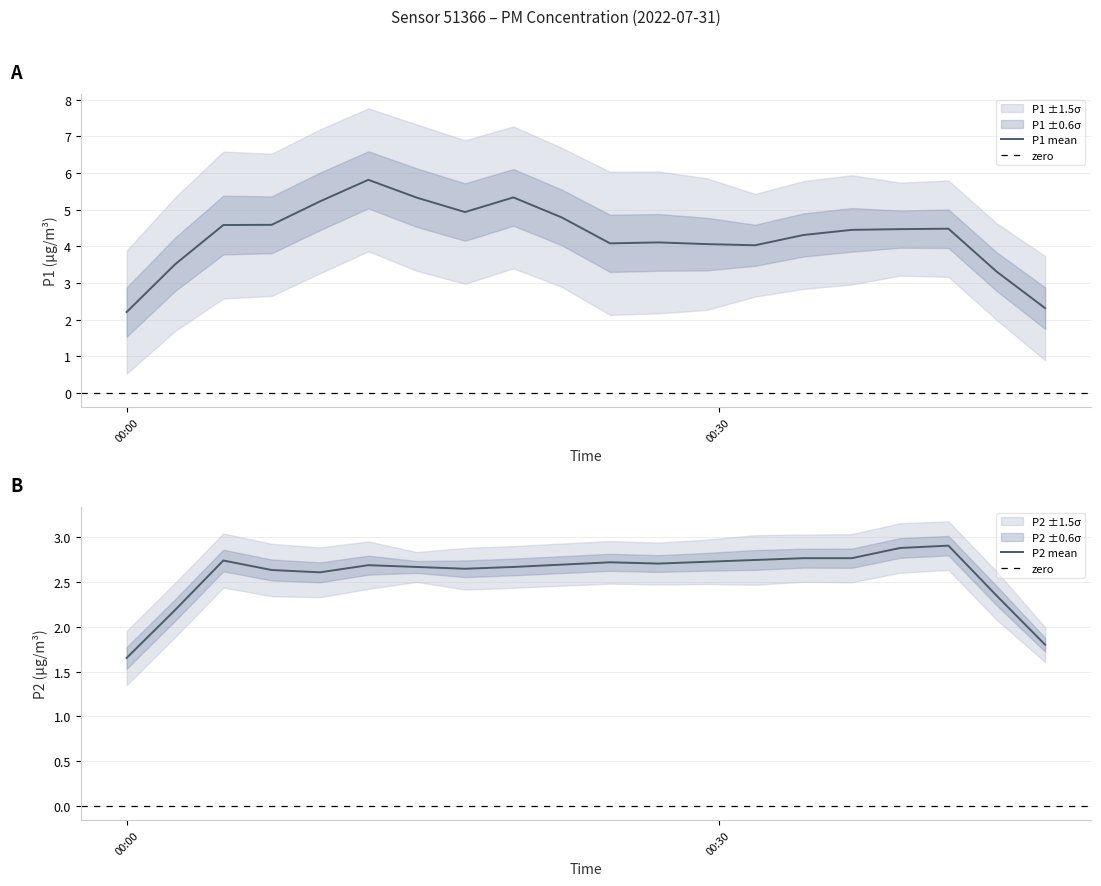

Which label corresponds to the largest value in the chart?

7